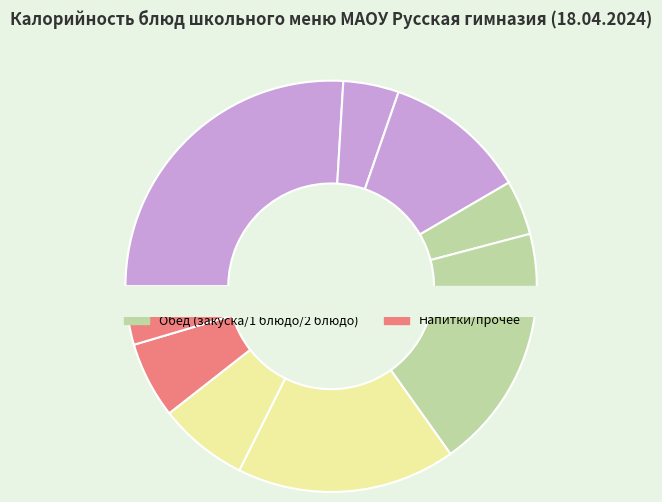

Which category has the biggest portion of the pie?

Макароны отварные с сыром